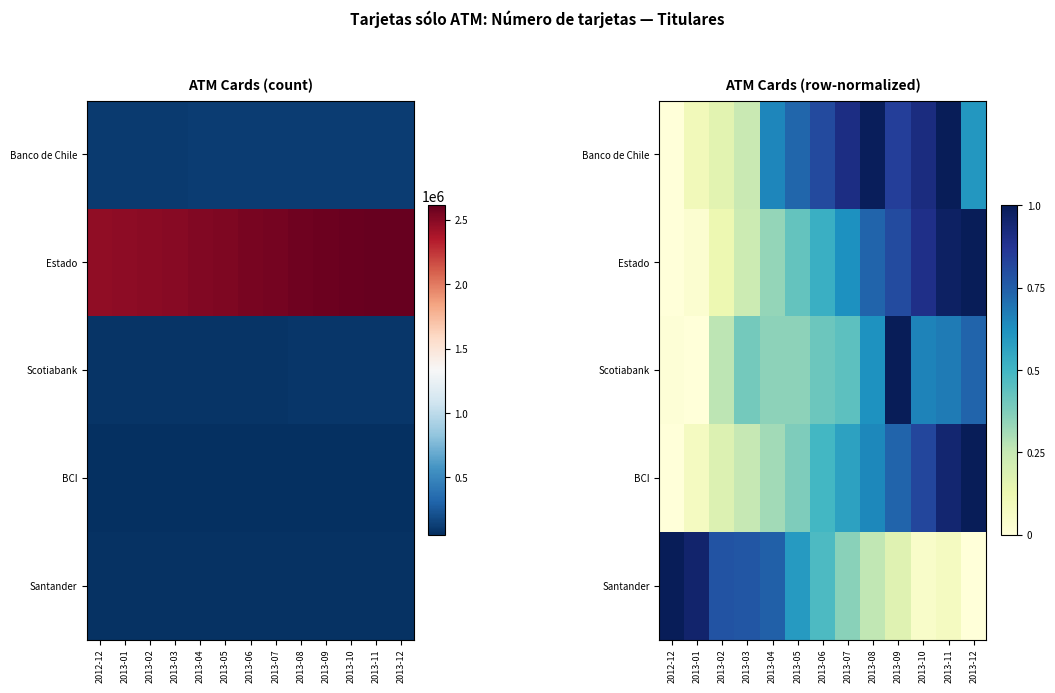

Between 2012-12 and 2013-12, which is larger?

2013-12